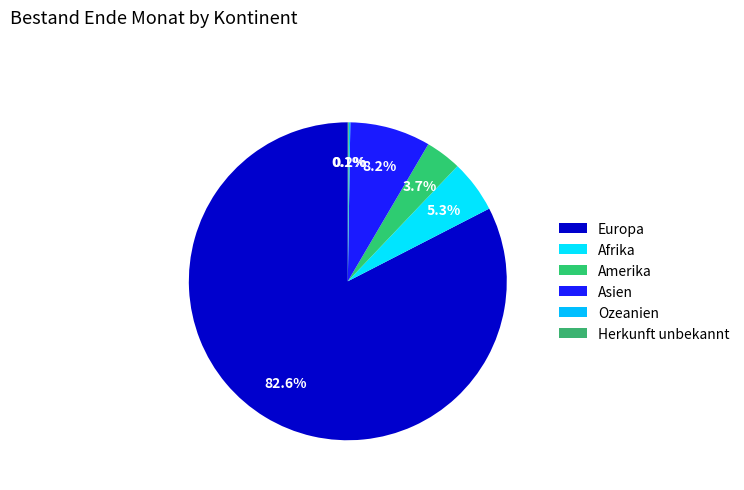

Approximately how many times larger is the value at Ozeanien compared to Herkunft unbekannt?

1.5